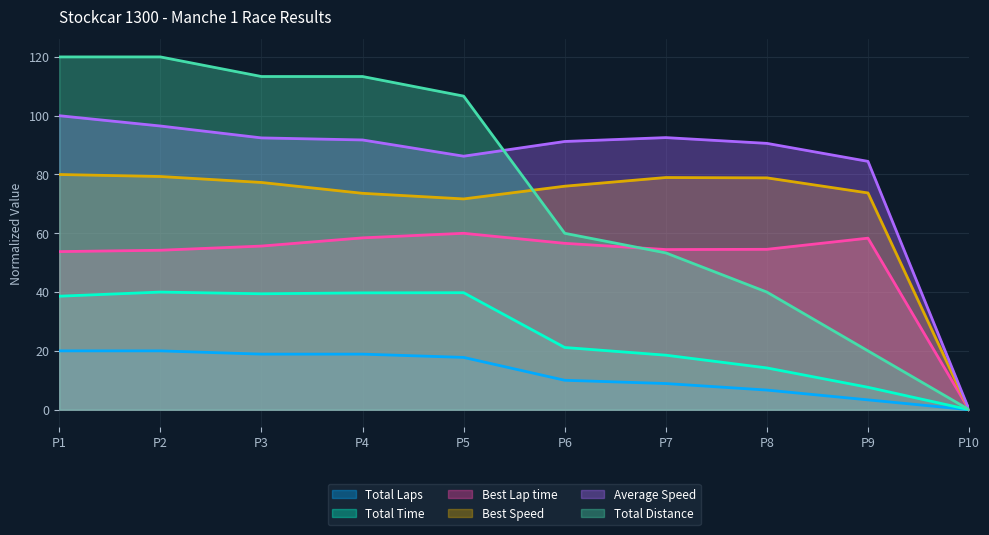

Rank the series by their maximum value, from lowest to highest.

Total Laps, Total Time, Best Lap time, Best Speed, Average Speed, Total Distance